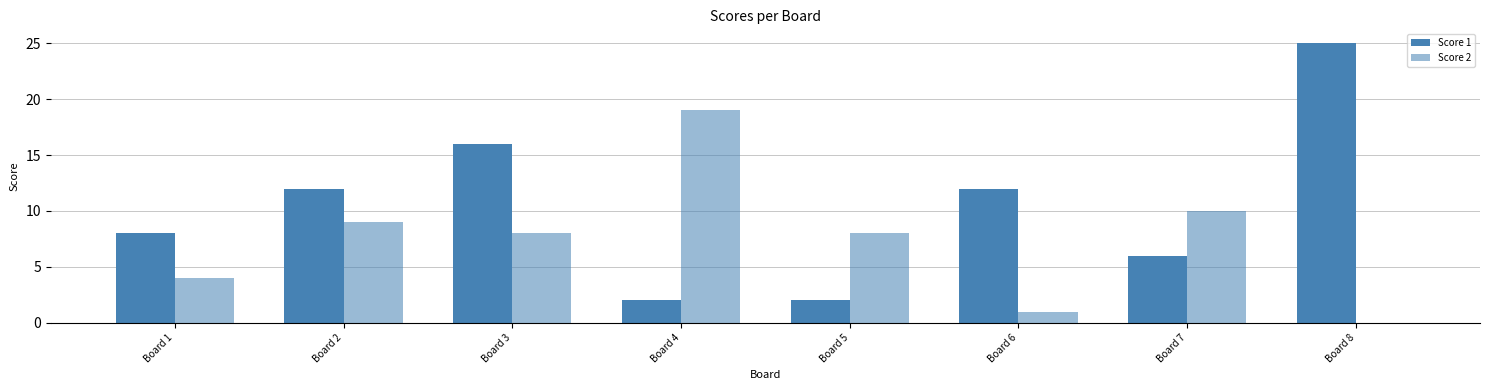

Reading left to right, list all the values displayed in this chart.

Score 1: 8	12	16	2	2	12	6	25
Score 2: 4	9	8	19	8	1	10	0